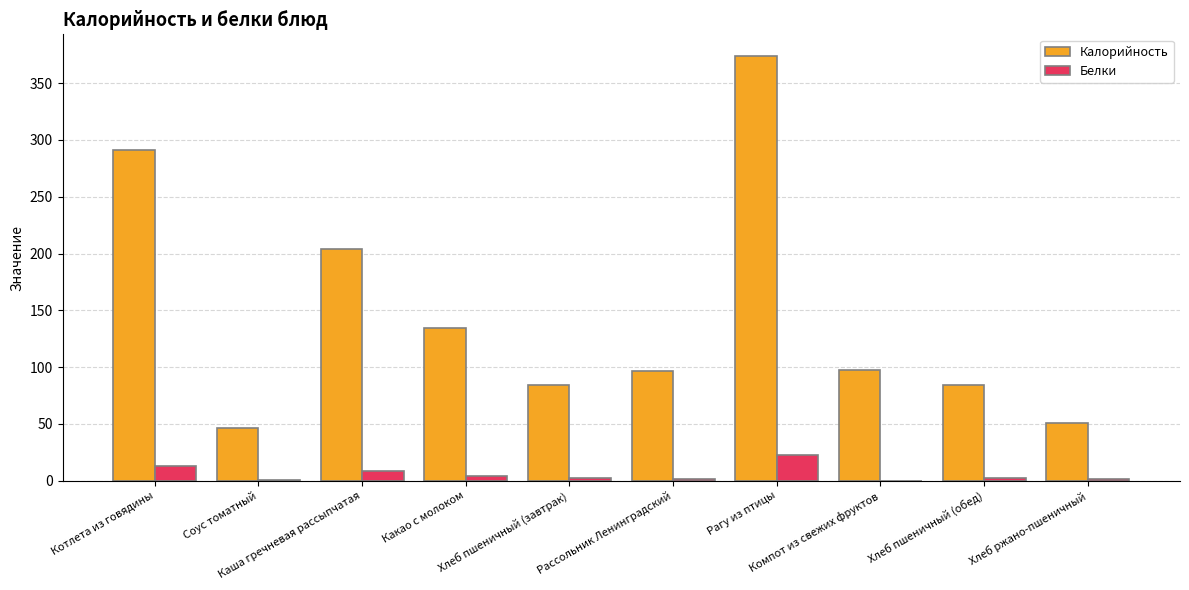

What is the average value of the Белки series?

5.8